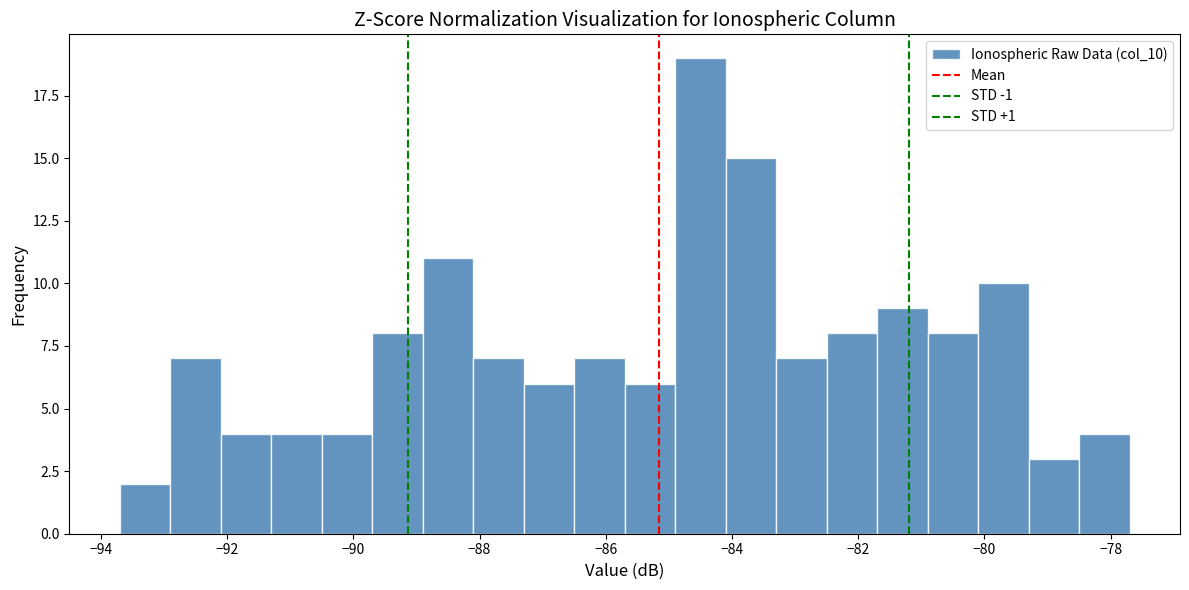

Reading left to right, list every bar in this chart as the range it spans on the x-axis followed by its height. Neither the bar edges nor the heights are printed on the chart, so give them approximately, as read against the axes.

-93.7 to -92.9: 2
-92.9 to -92.1: 7
-92.1 to -91.3: 4
-91.3 to -90.5: 4
-90.5 to -89.7: 4
-89.7 to -88.9: 8
-88.9 to -88.1: 11
-88.1 to -87.3: 7
-87.3 to -86.5: 6
-86.5 to -85.7: 7
-85.7 to -84.9: 6
-84.9 to -84.1: 19
-84.1 to -83.3: 15
-83.3 to -82.5: 7
-82.5 to -81.7: 8
-81.7 to -80.9: 9
-80.9 to -80.1: 8
-80.1 to -79.3: 10
-79.3 to -78.5: 3
-78.5 to -77.7: 4